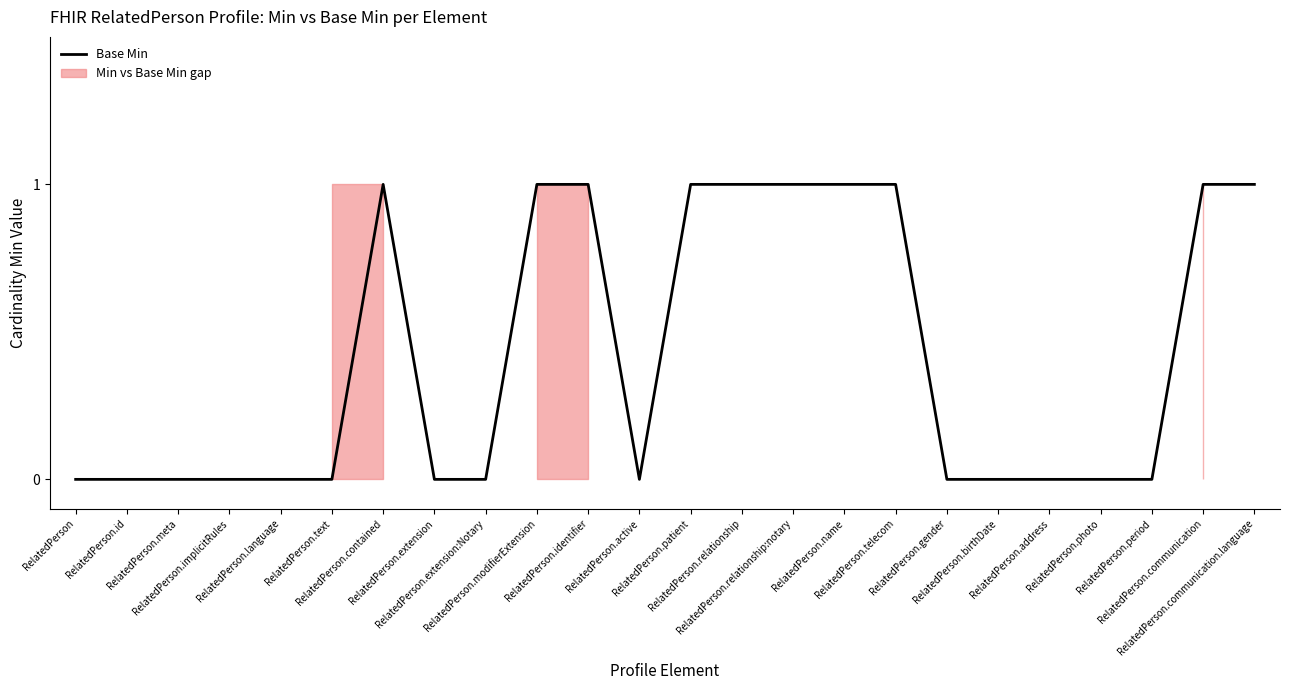

Reading left to right, what are all the values shown in this chart?

0	0	0	0	0	0	1	0	0	1	1	0	1	1	1	1	1	0	0	0	0	0	1	1